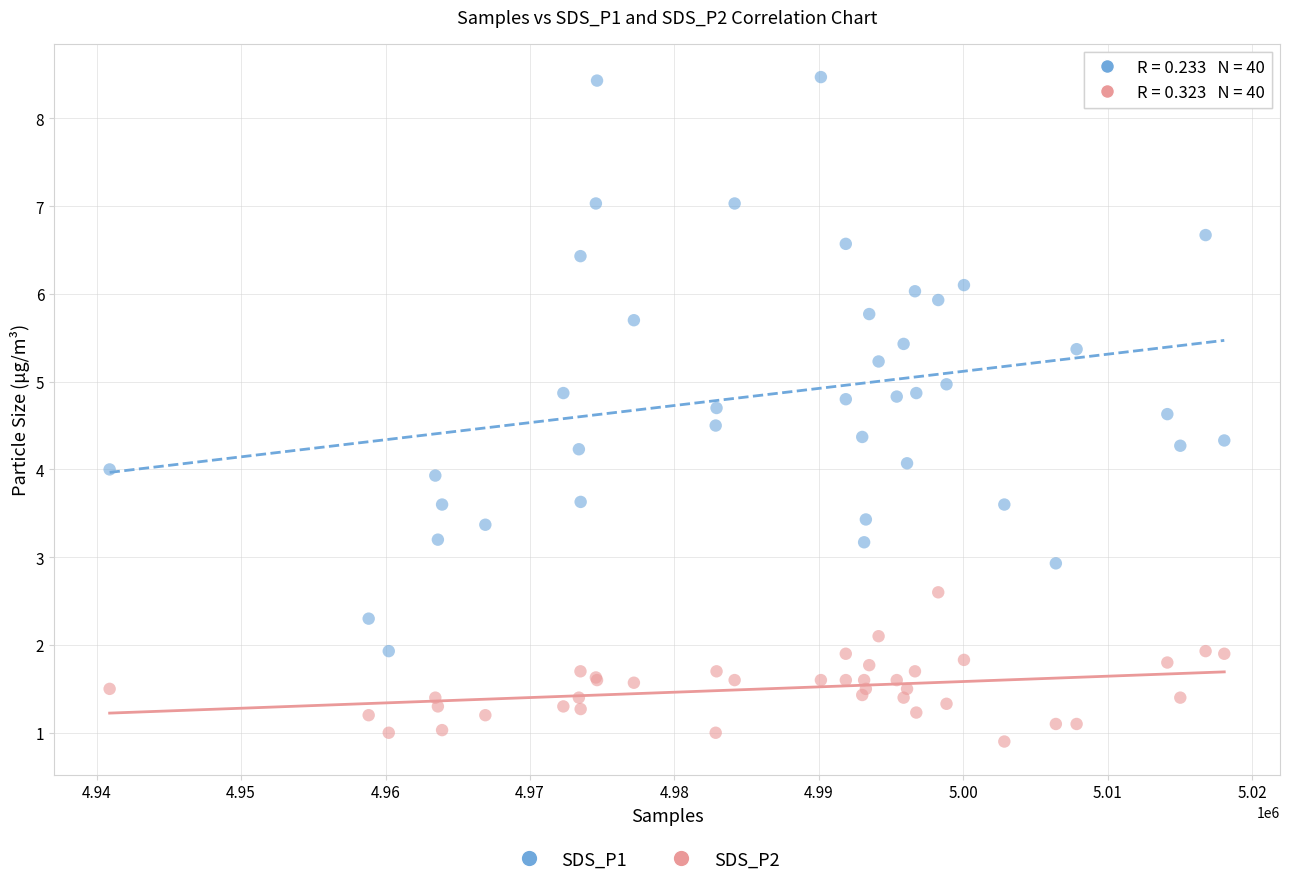

Which series contains the lowest Y value?

SDS_P2